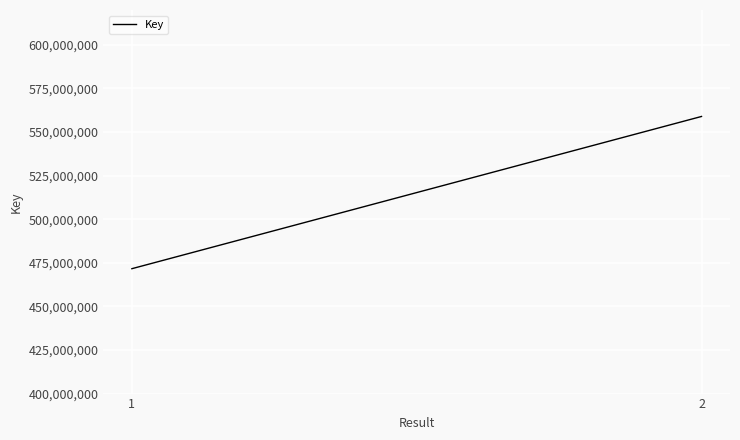

Read the value at 2.

558938203